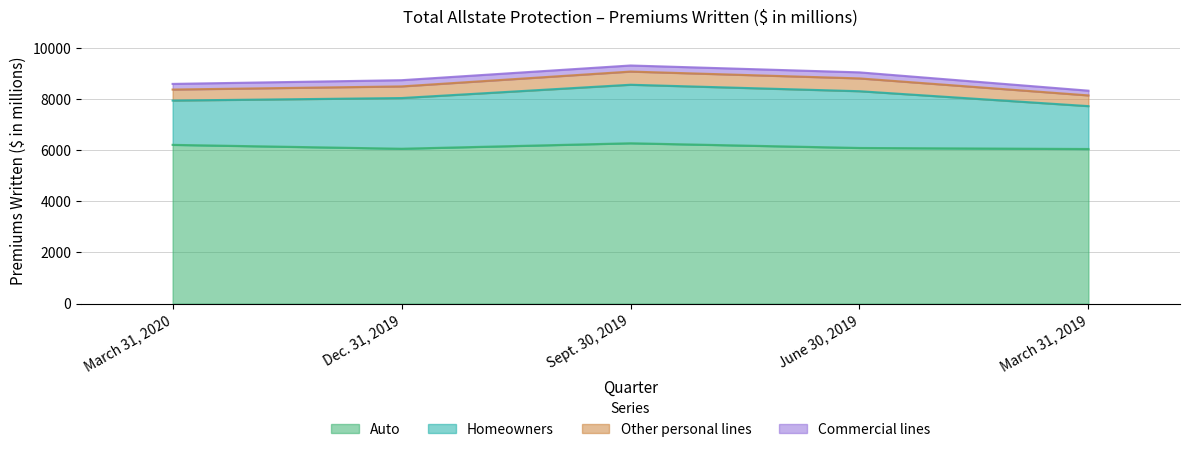

What is the label of the 2nd point from the right?

June 30, 2019